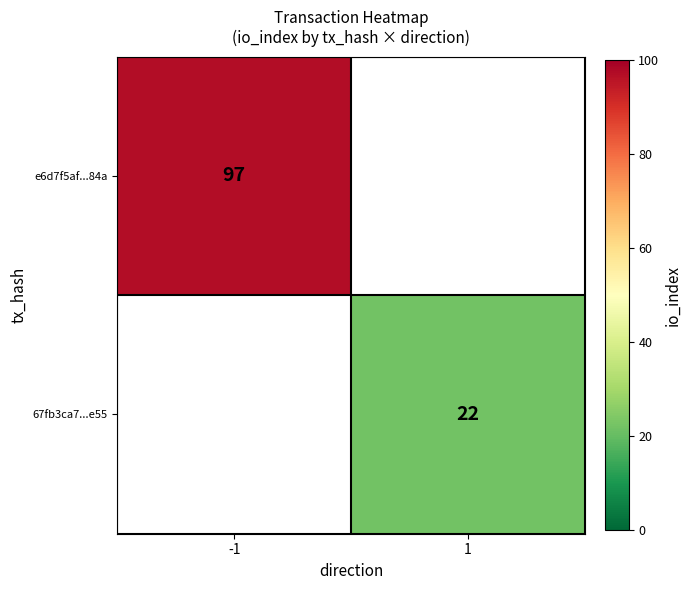

Rank the series by their average value, from highest to lowest.

e6d7f5af...84a, 67fb3ca7...e55